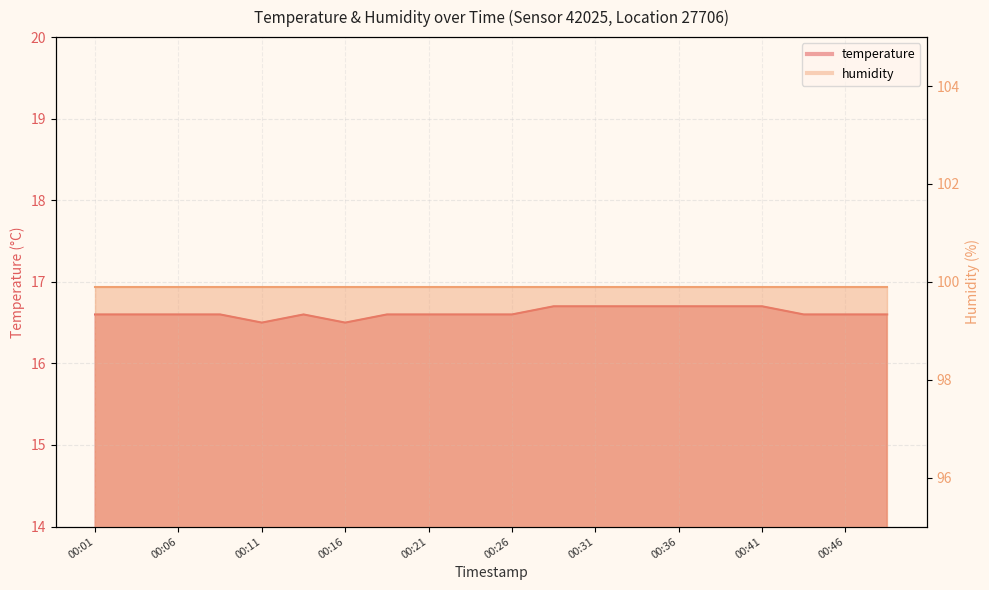

True or false: the data shows 28.0 at 00:14.

False